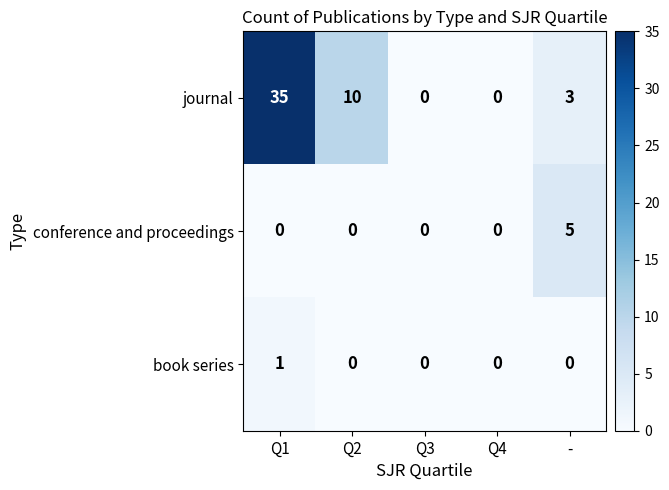

How many conference and proceedings values are between 0 and 1?

4